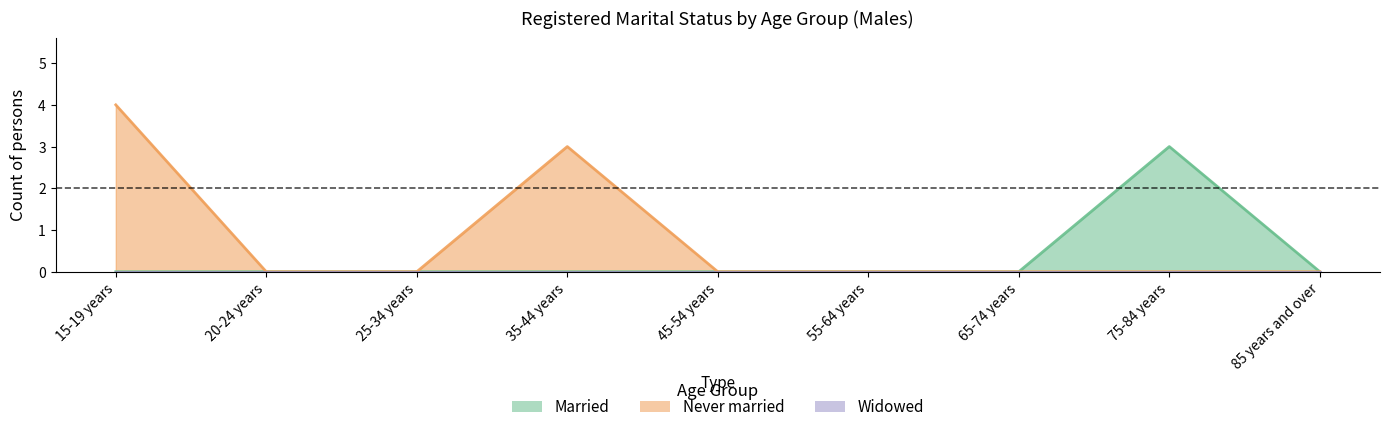

True or false: Married has a value of 2 at 25-34 years.

False